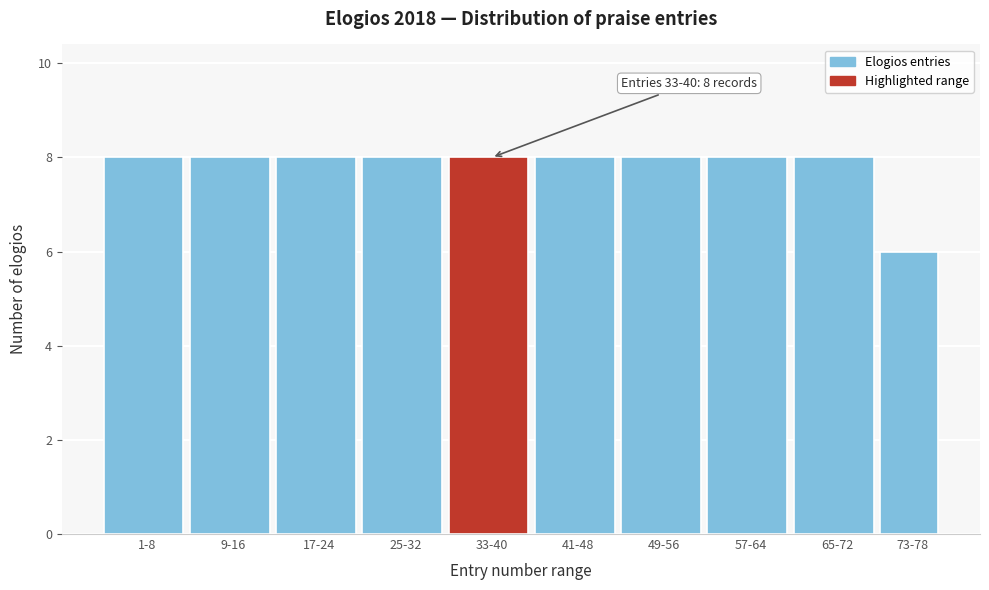

Reading left to right, what are all the values shown in this chart?

8	8	8	8	8	8	8	8	8	6